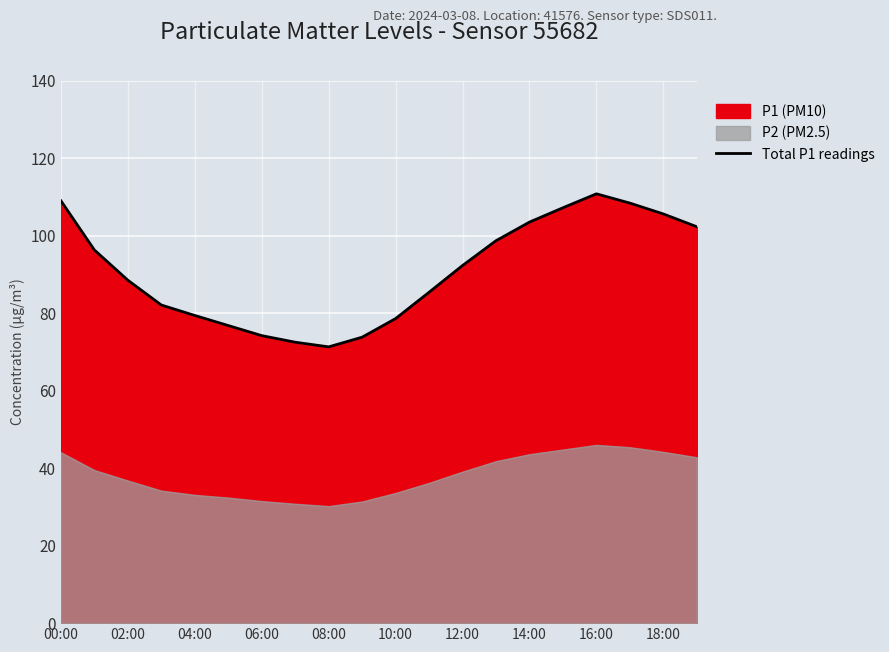

What is the sum of all values?

1816.7